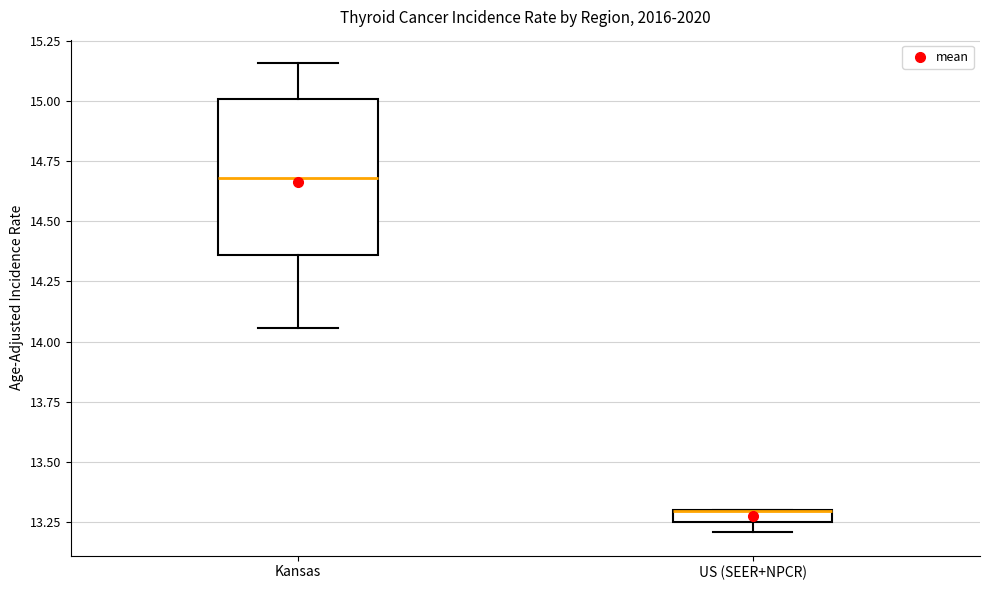

Where is the upper edge of the box for US (SEER+NPCR) on the y-axis? The values are not printed on the chart, so give them approximately, as read against the axis.

13.30